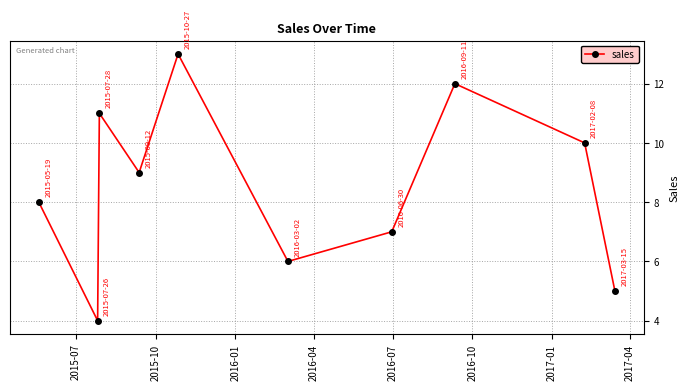

What is the difference between the maximum and minimum values?

9